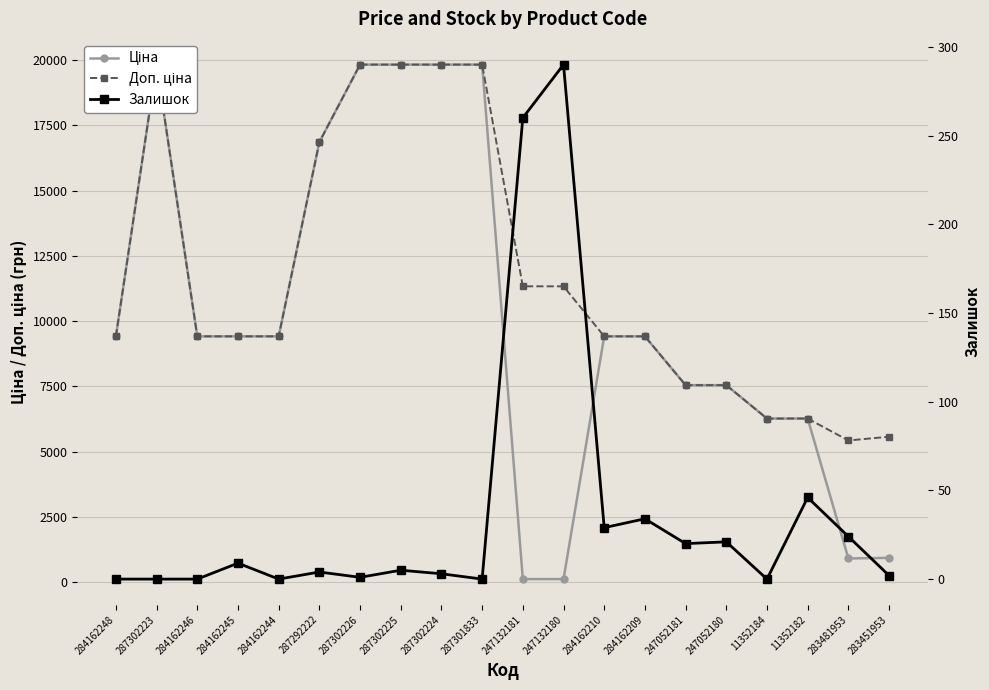

The Ціна series shows 6266.7 at 11352184. True or false?

True